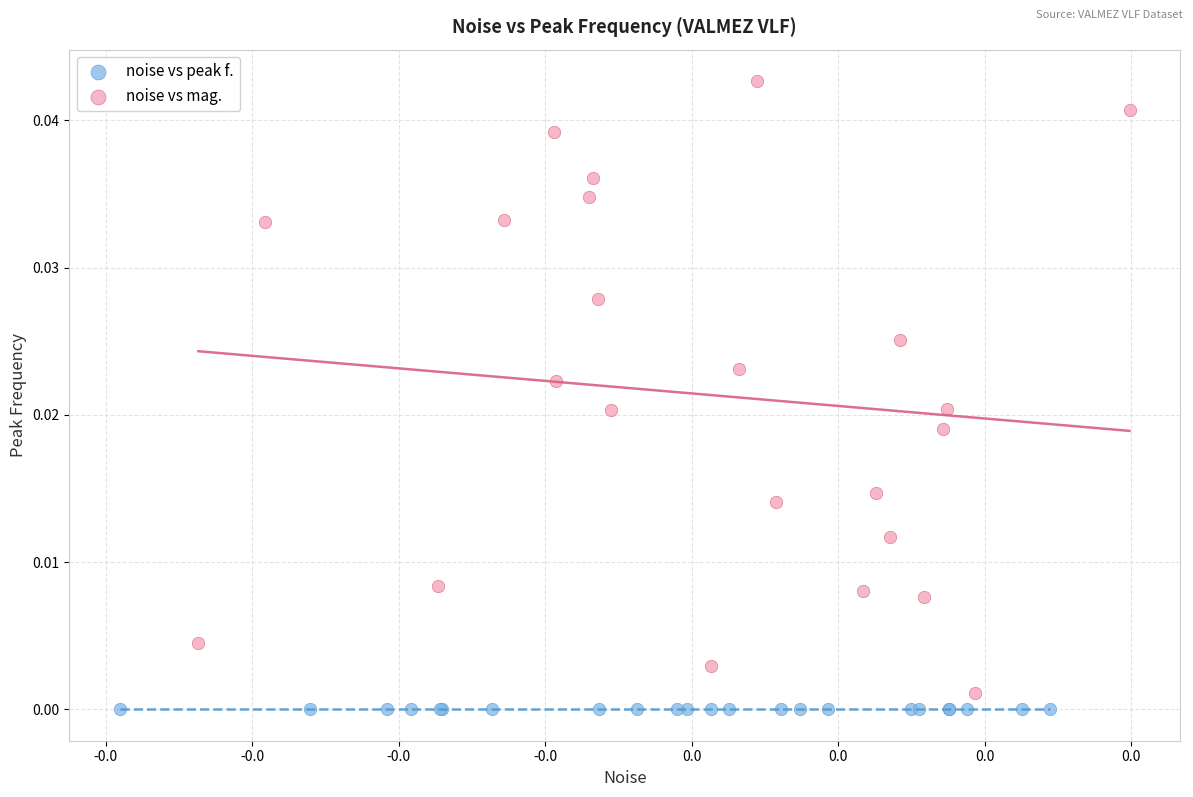

Which series reaches the maximum Y coordinate?

noise vs mag.